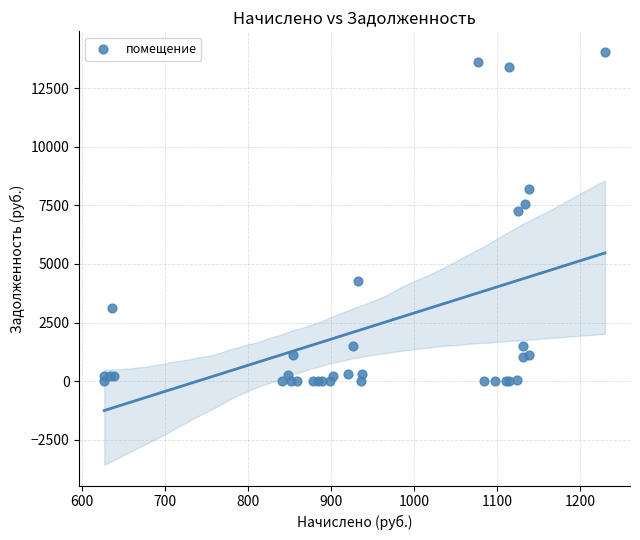

What Y value in the scatter plot is closest to 7022?

7259.8